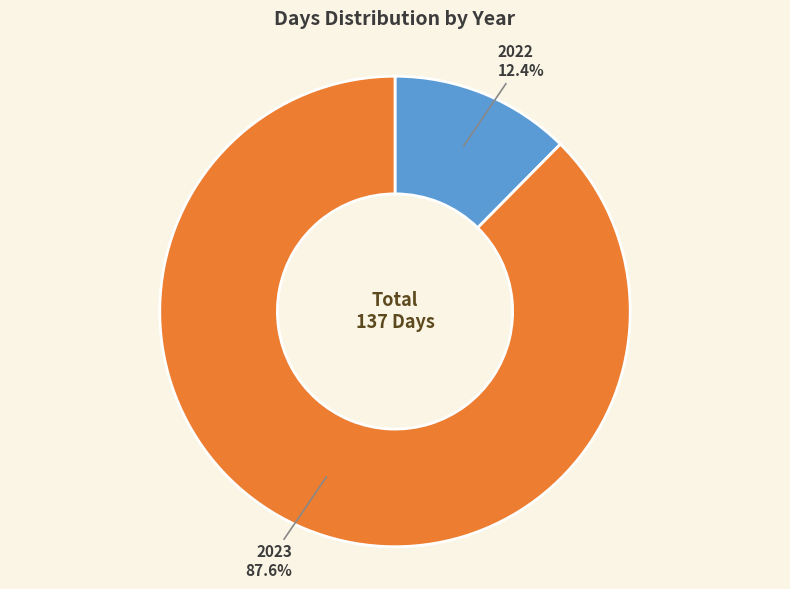

To the nearest percent, what percentage of the pie is 2022?

12%